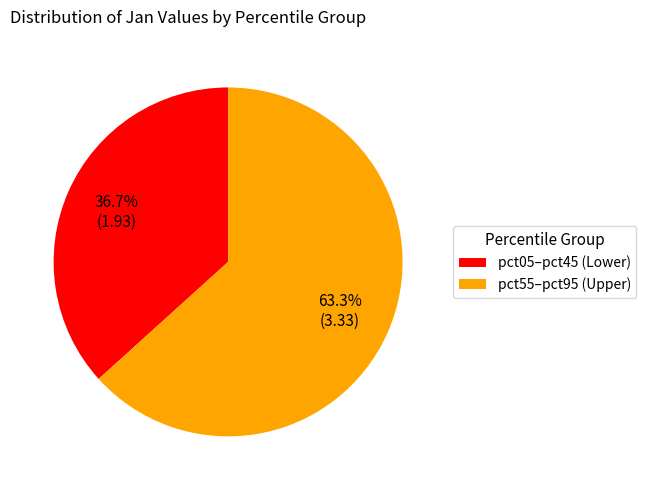

Is the sum of pct55–pct95 (Upper) and pct05–pct45 (Lower) greater than half?

Yes